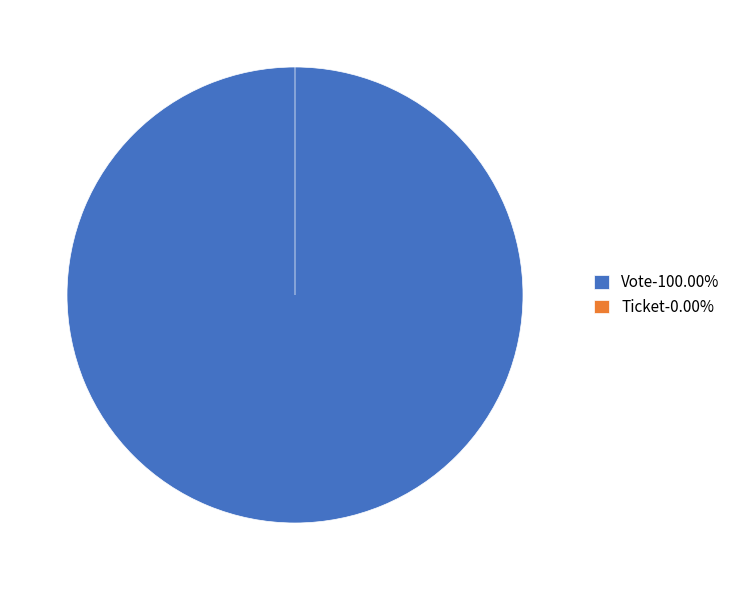

Is the sum of Vote and Ticket greater than half?

Yes